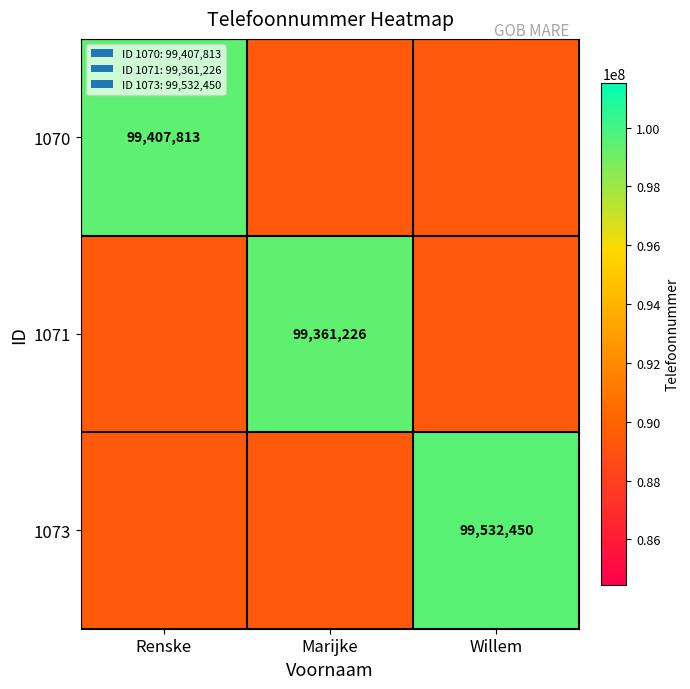

Is it true that 1073 equals 99532450.0 at Willem?

True